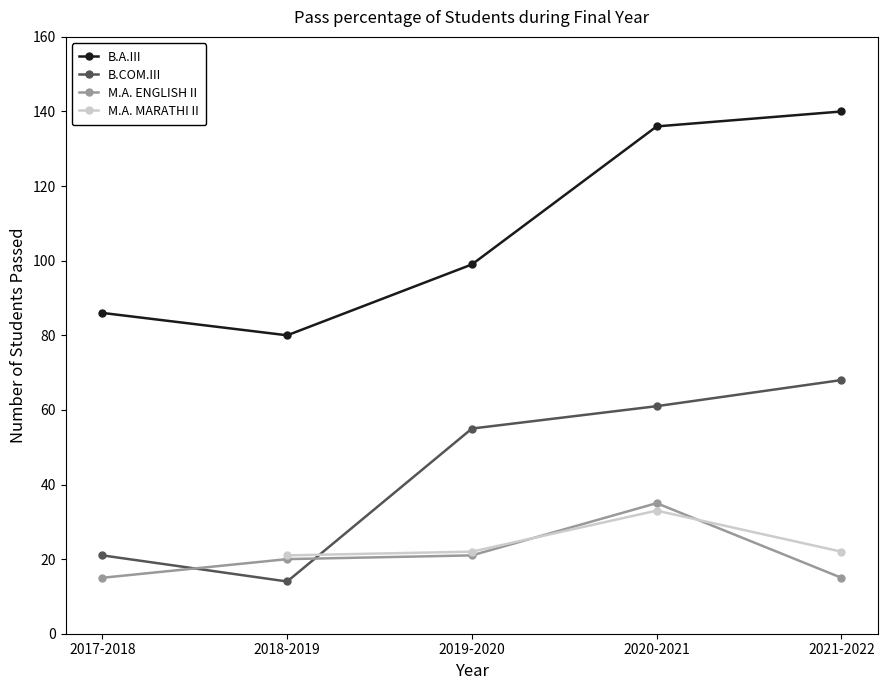

After their last crossing, which series has the higher values: M.A. ENGLISH II or B.COM.III?

B.COM.III